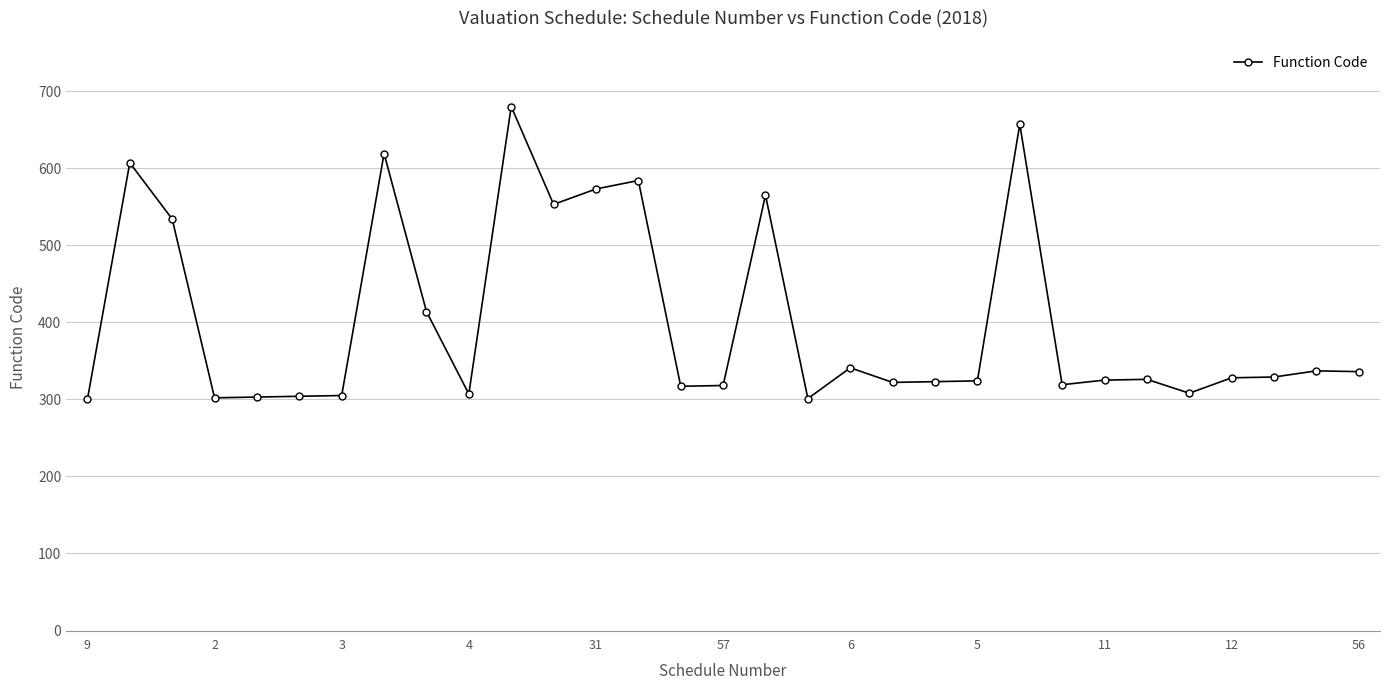

What is the maximum value shown in the chart?

680